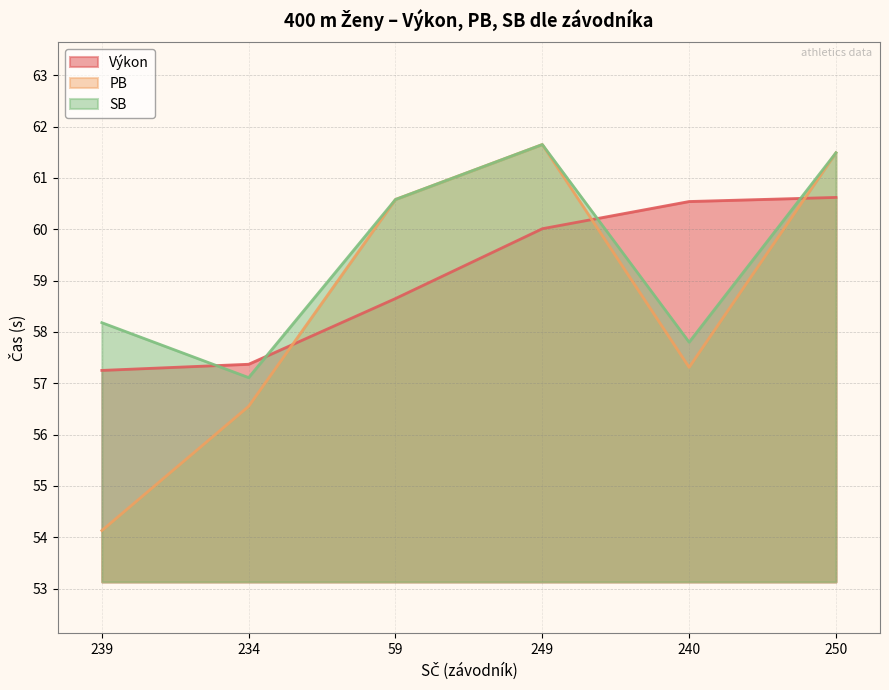

Reading left to right, extract all data points from this chart.

Výkon: 57.2	57.4	58.6	60.0	60.5	60.6
PB: 54.1	56.5	60.6	61.6	57.3	61.5
SB: 58.2	57.1	60.6	61.6	57.8	61.5